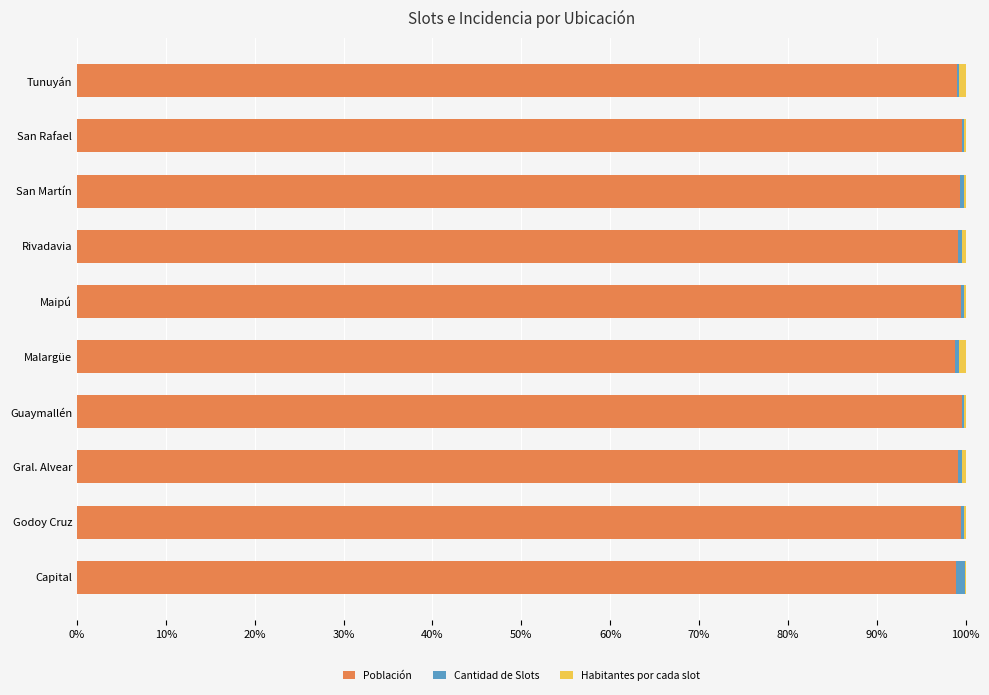

The value of Población at Godoy Cruz is 164.1. True or false?

False